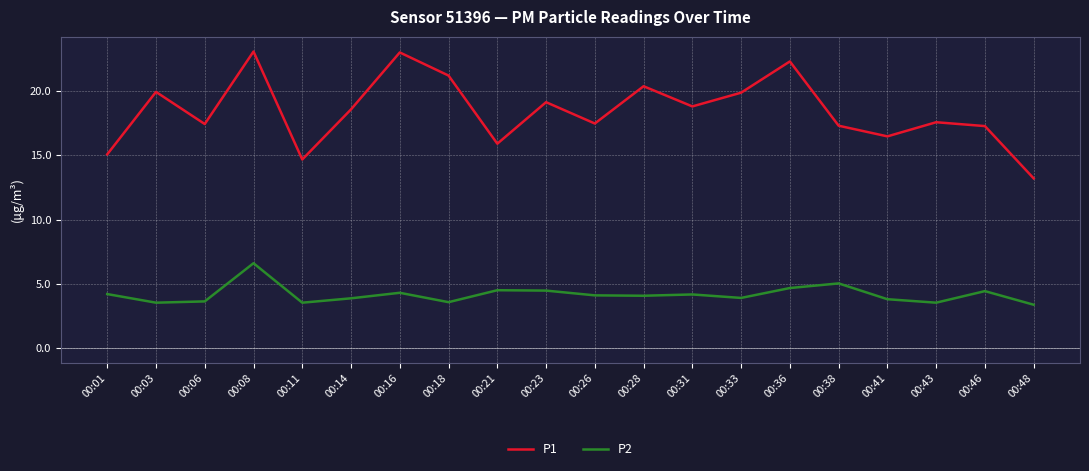

True or false: P1 has a value of 24.7 at 00:26.

False